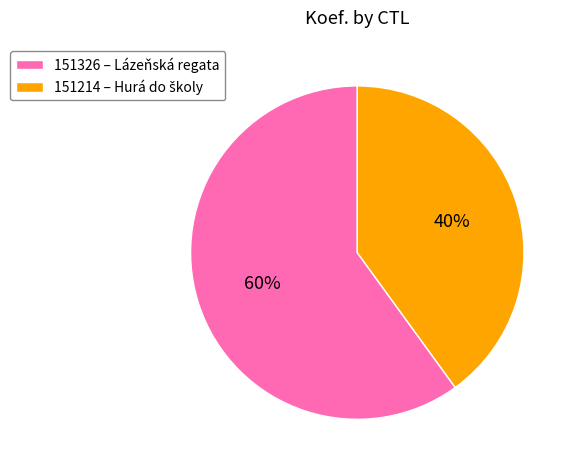

Approximately how many times larger is the value at 151214 compared to 151326?

0.7